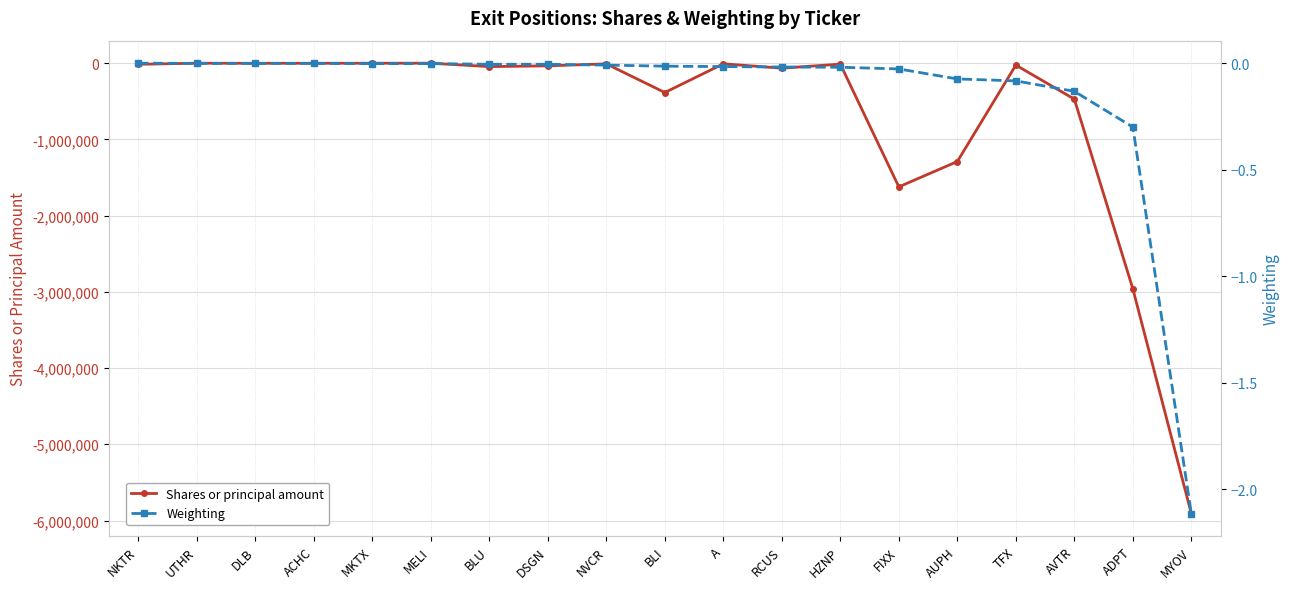

What position from the left is BLU?

7